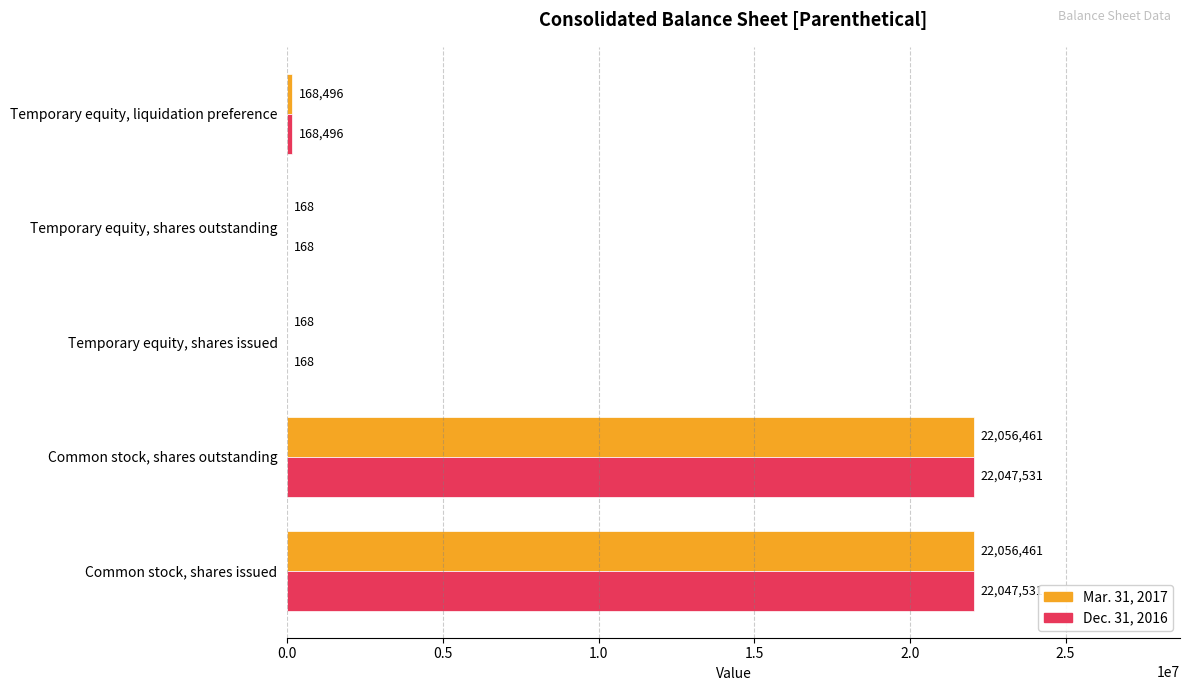

Where is Dec. 31, 2016 nearest to the value 11023849?

Temporary equity, liquidation preference